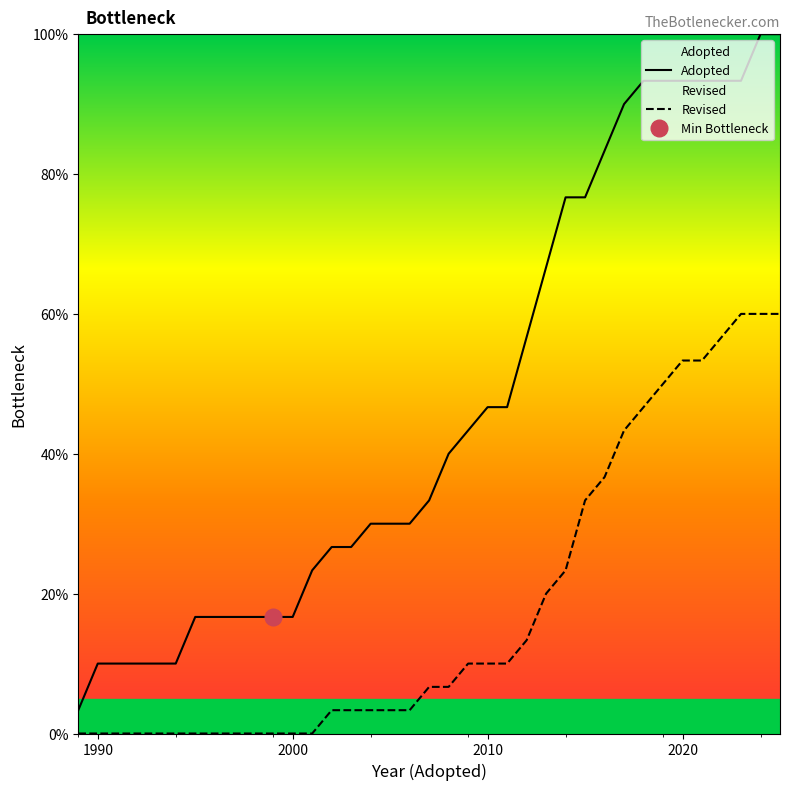

Reading right to left, transcribe all the data shown in this chart.

Adopted: 100.0	100.0	93.3	93.3	93.3	93.3	93.3	93.3	90.0	83.3	76.7	76.7	66.7	56.7	46.7	46.7	43.3	40.0	33.3	30.0	30.0	30.0	26.7	26.7	23.3	16.7	16.7	16.7	16.7	16.7	16.7	10.0	10.0	10.0	10.0	10.0	3.3
Revised: 60.0	60.0	60.0	56.7	53.3	53.3	50.0	46.7	43.3	36.7	33.3	23.3	20.0	13.3	10.0	10.0	10.0	6.7	6.7	3.3	3.3	3.3	3.3	3.3	0.0	0.0	0.0	0.0	0.0	0.0	0.0	0.0	0.0	0.0	0.0	0.0	0.0